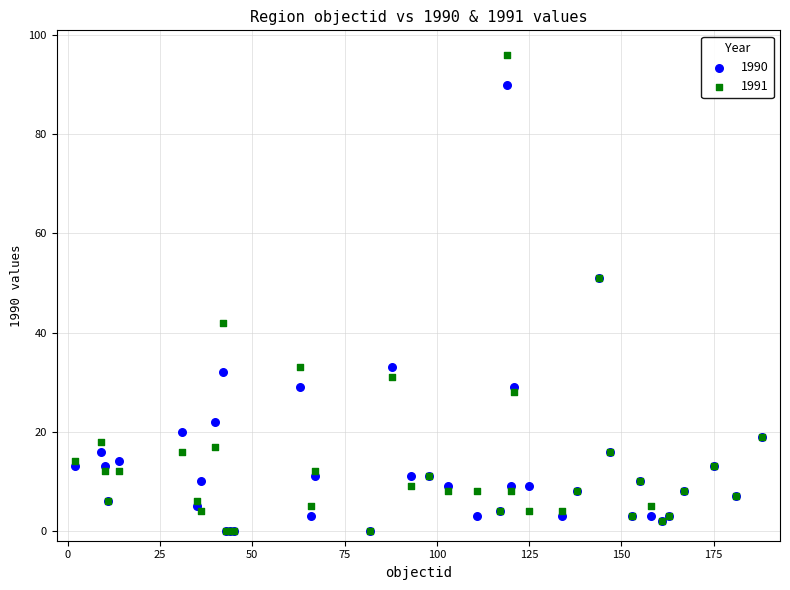

In the 1990 series, what Y value is closest to 45?

51